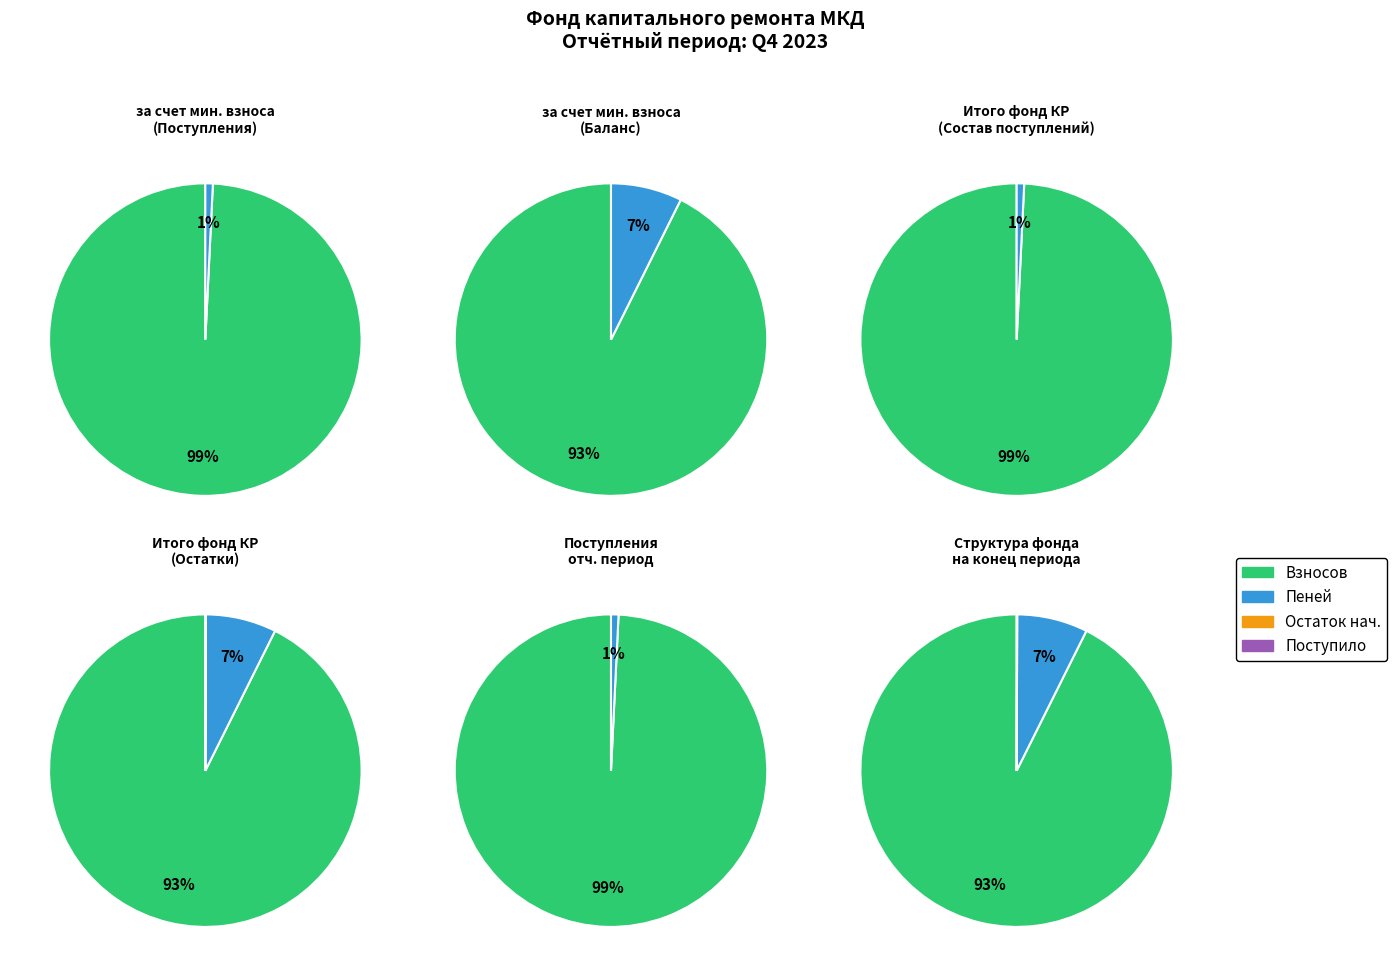

Does Поступило взносов represent more than half of the total?

No